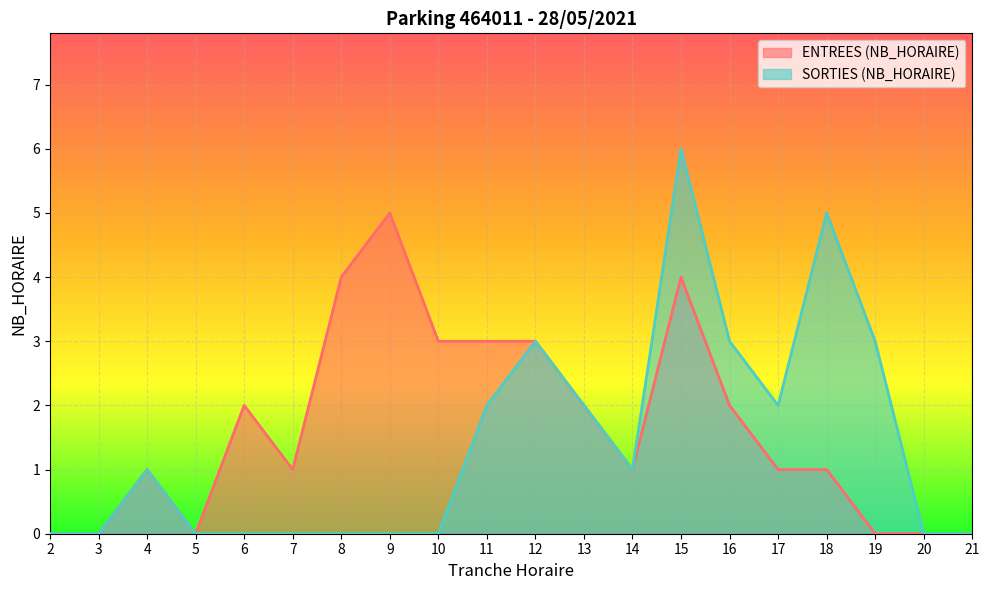

Is the value of ENTREES (NB_HORAIRE) at 5 greater than the value of SORTIES (NB_HORAIRE) at 8?

No